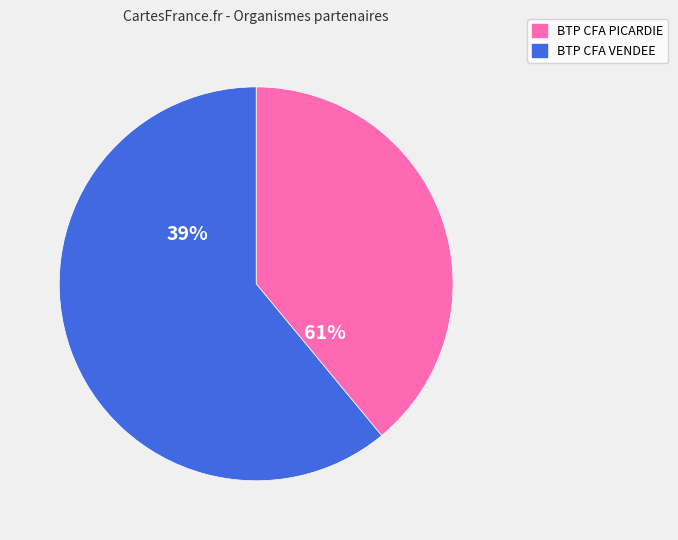

To the nearest percent, what is the average slice percentage?

50%